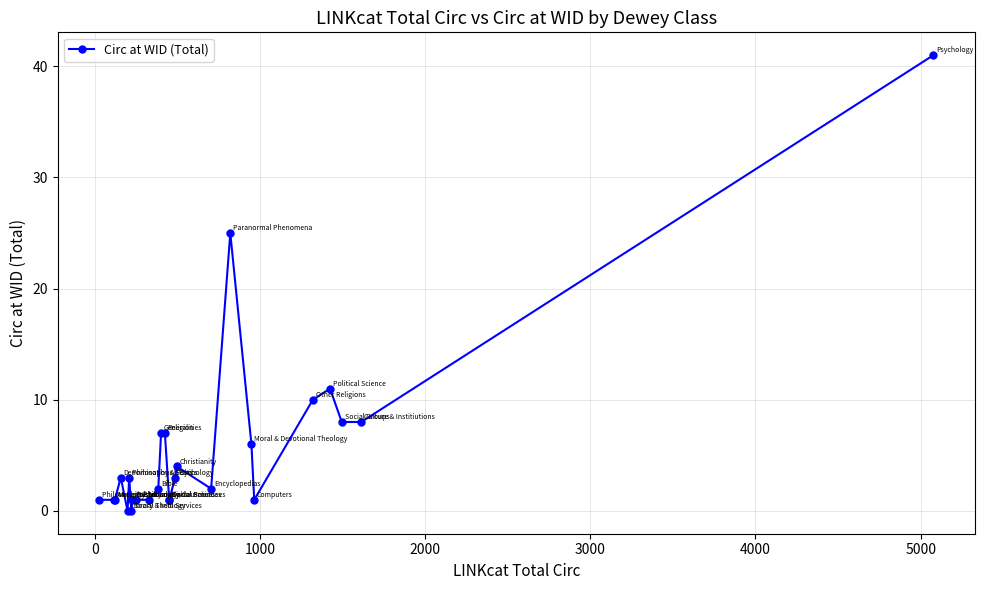

Reading left to right, transcribe all the data shown in this chart.

1	1	1	3	0	3	0	1	1	1	2	7	7	1	1	3	4	2	25	6	1	10	11	8	8	41